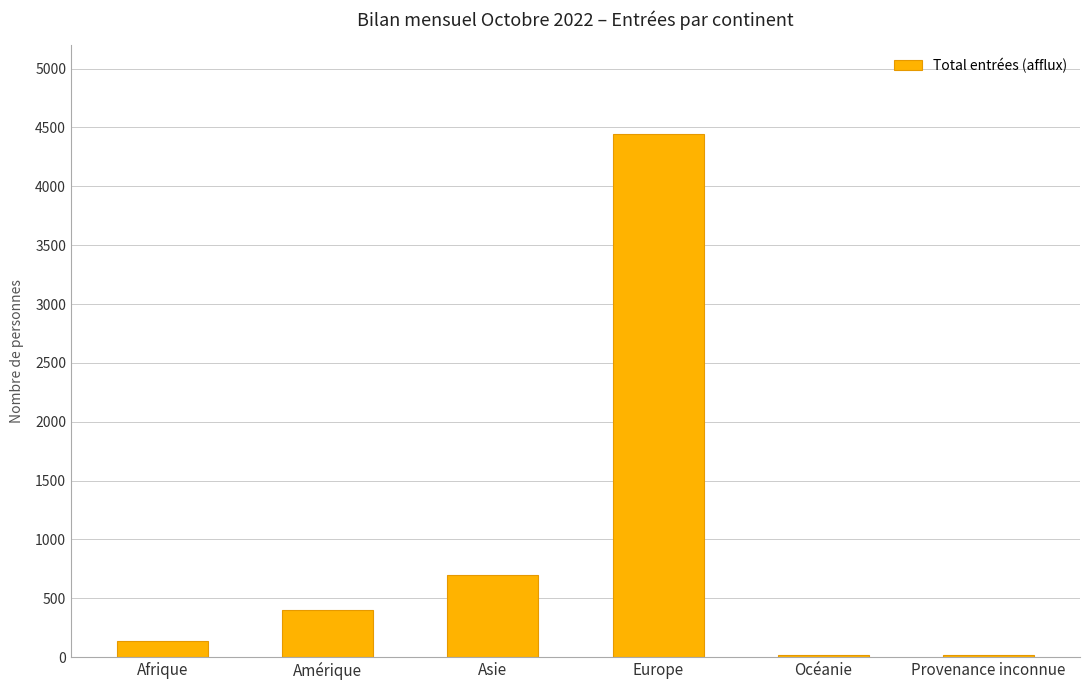

What is the ratio of the value at Amérique to the value at Europe?

0.1